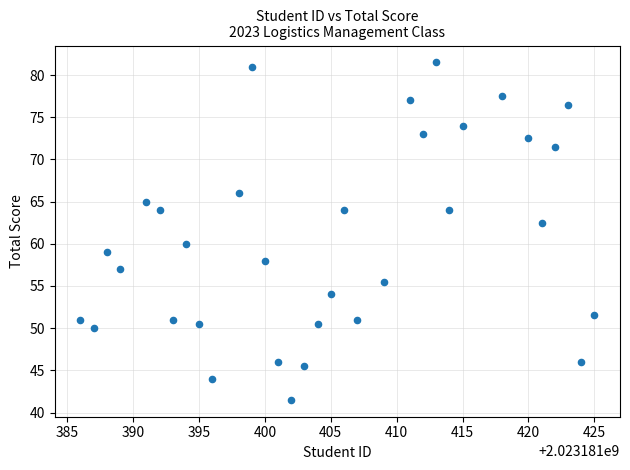

What Y value in the scatter plot is closest to 61?

60.0